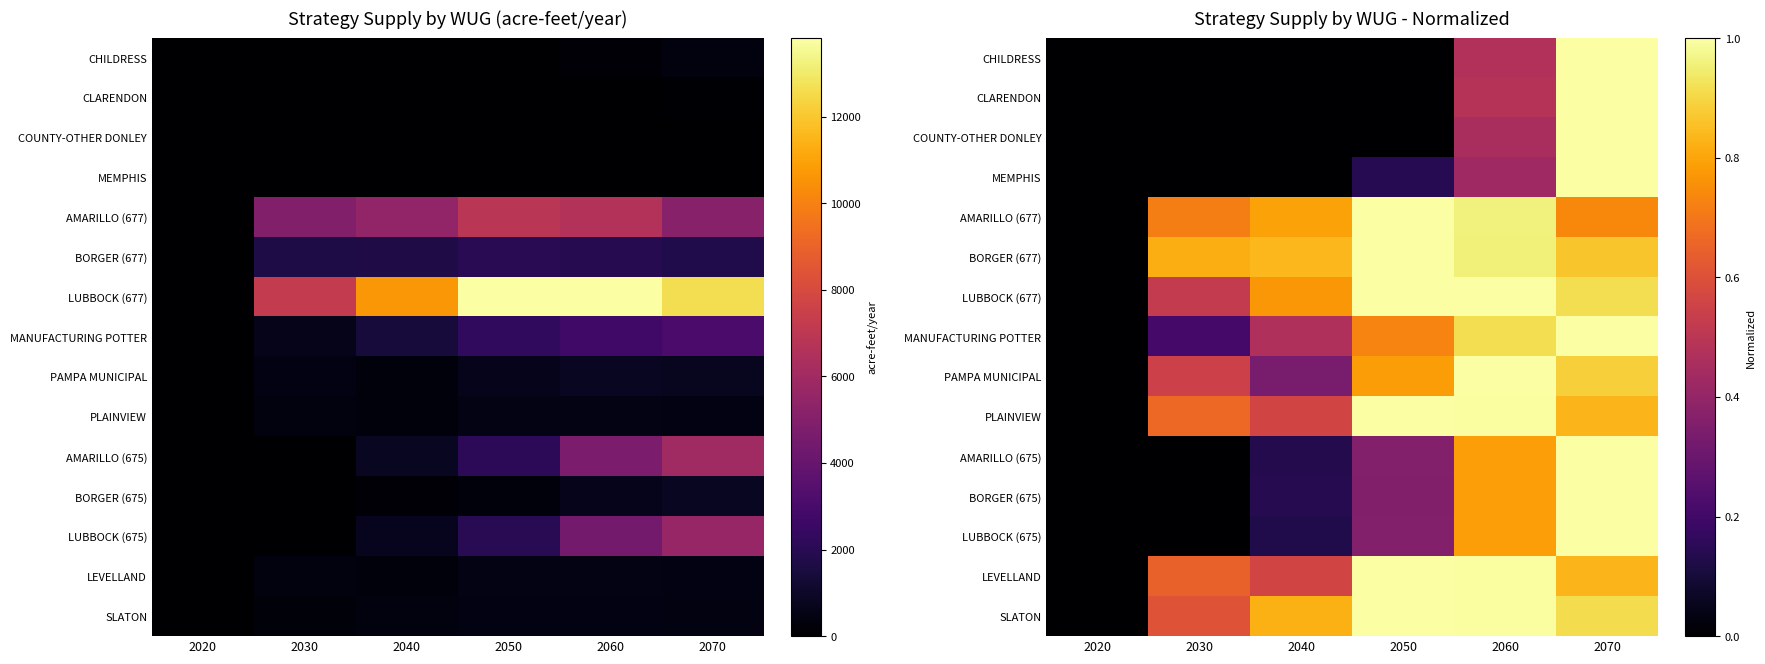

Is it true that BORGER (675) equals 1.0 at 2070?

True